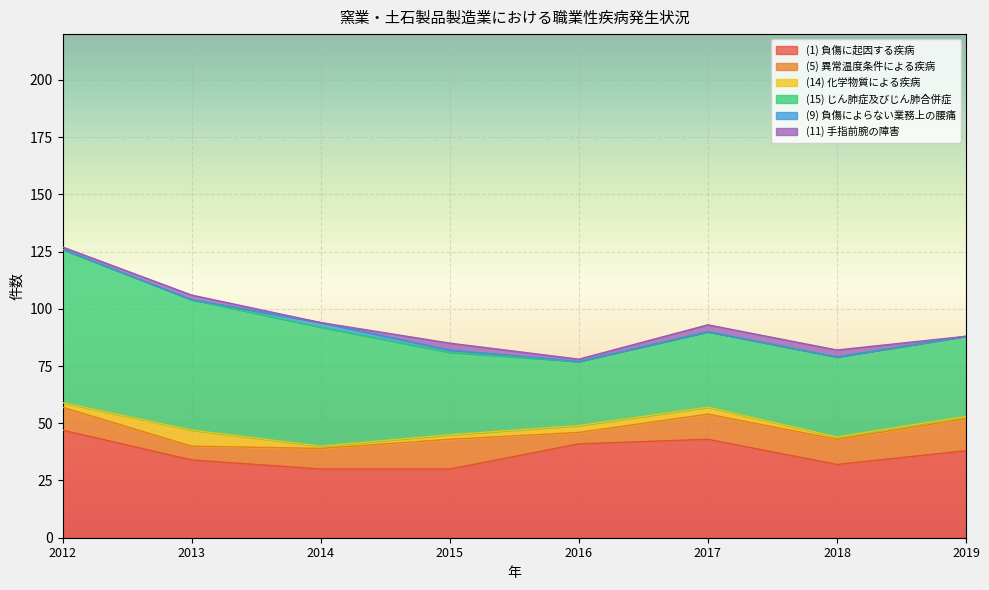

The value of (5) 異常温度条件による疾病 at 2018 is 17. True or false?

False